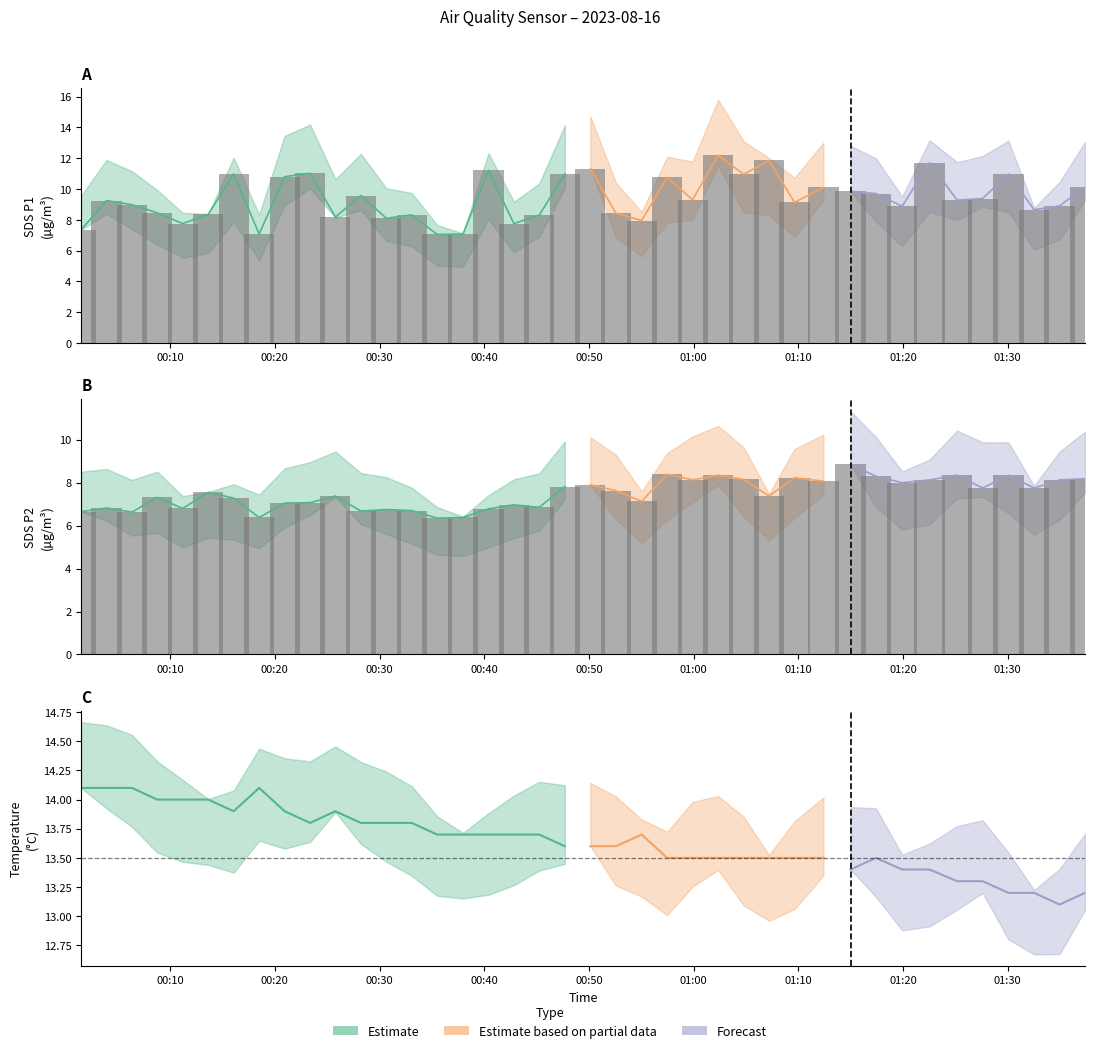

Reading left to right, what are all the values shown in this chart?

6.7	6.8	6.6	7.3	6.8	7.5	7.3	6.4	7.0	7.1	7.4	6.7	6.8	6.7	6.3	6.4	6.8	7.0	6.8	7.8	7.9	7.6	7.1	8.4	8.1	8.3	8.2	7.4	8.2	8.1	8.8	8.3	8.0	8.1	8.3	7.8	8.3	7.8	8.1	8.2